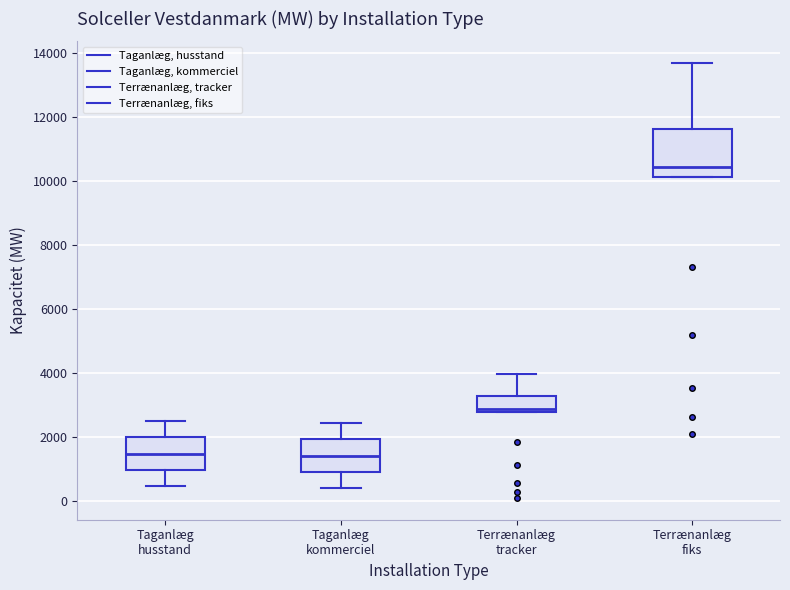

Reading left to right, transcribe this box plot: for each box, give where its median line is, the range the box spans, and where its two whiskers end, as read against the y-axis. The values are not printed on the chart, so give them approximately, as read against the axis.

Taganlæg husstand: median 1400, box 1000 to 2000, whiskers 400 to 2600
Taganlæg kommerciel: median 1400, box 1000 to 2000, whiskers 400 to 2400
Terrænanlæg tracker: median 2800 (just above the box's lower edge), box 2800 to 3200, whiskers 2800 to 4000
Terrænanlæg fiks: median 10400, box 10200 to 11600, whiskers 10200 to 13600